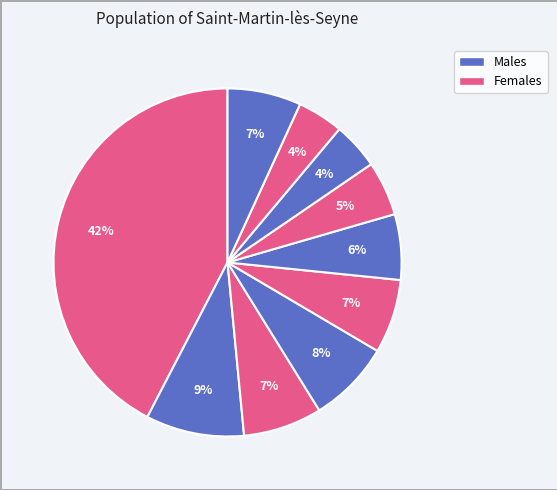

How many slices are in this pie chart?

10